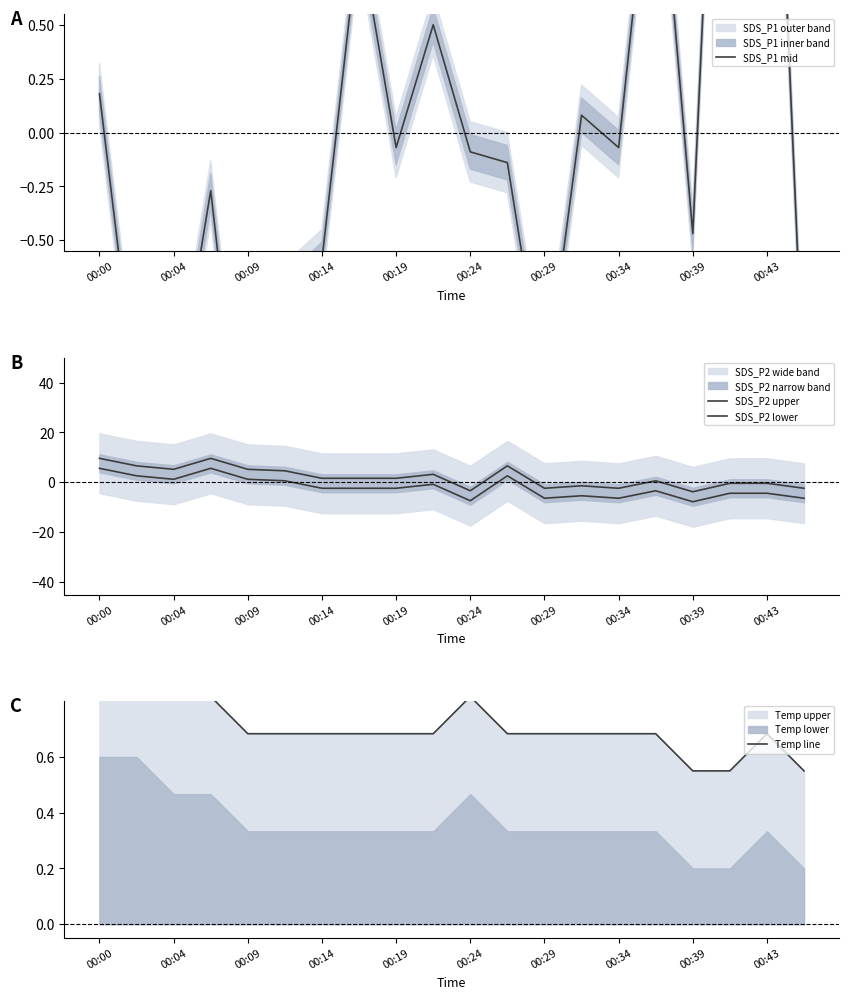

At which category does the chart reach its peak across all series?

00:00